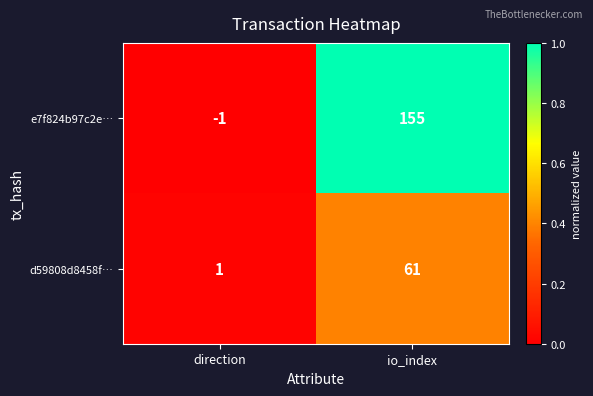

At which category does the chart reach its peak across all series?

io_index